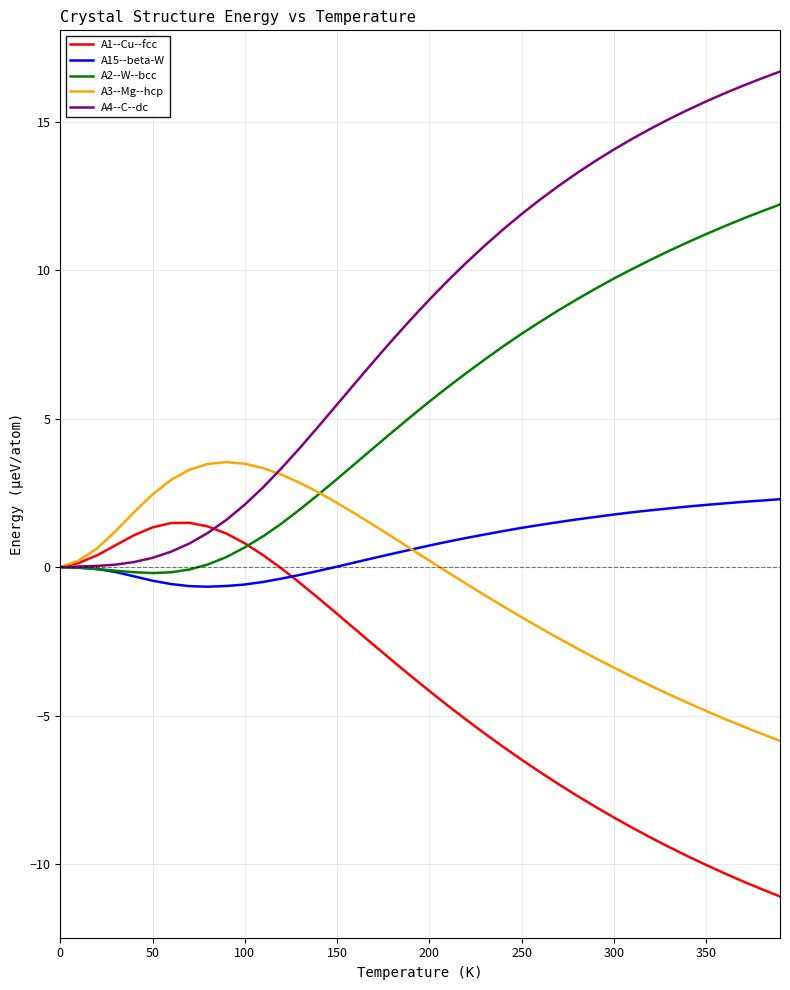

Which series has the largest total across all categories?

A4--C--dc